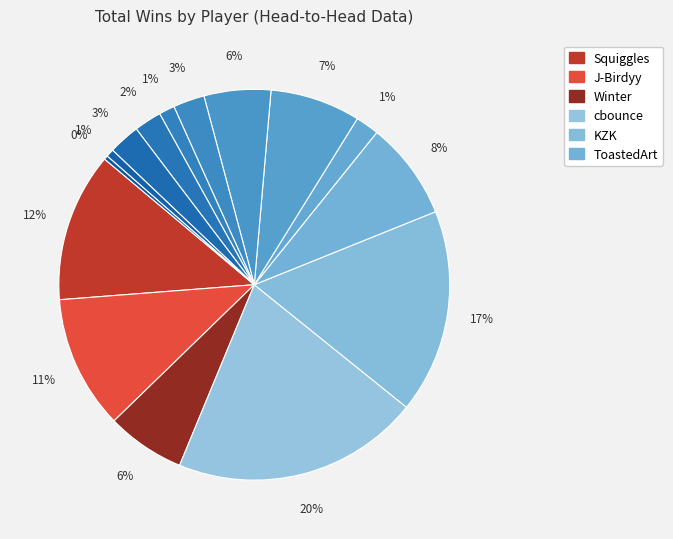

Does any single category account for the majority?

No